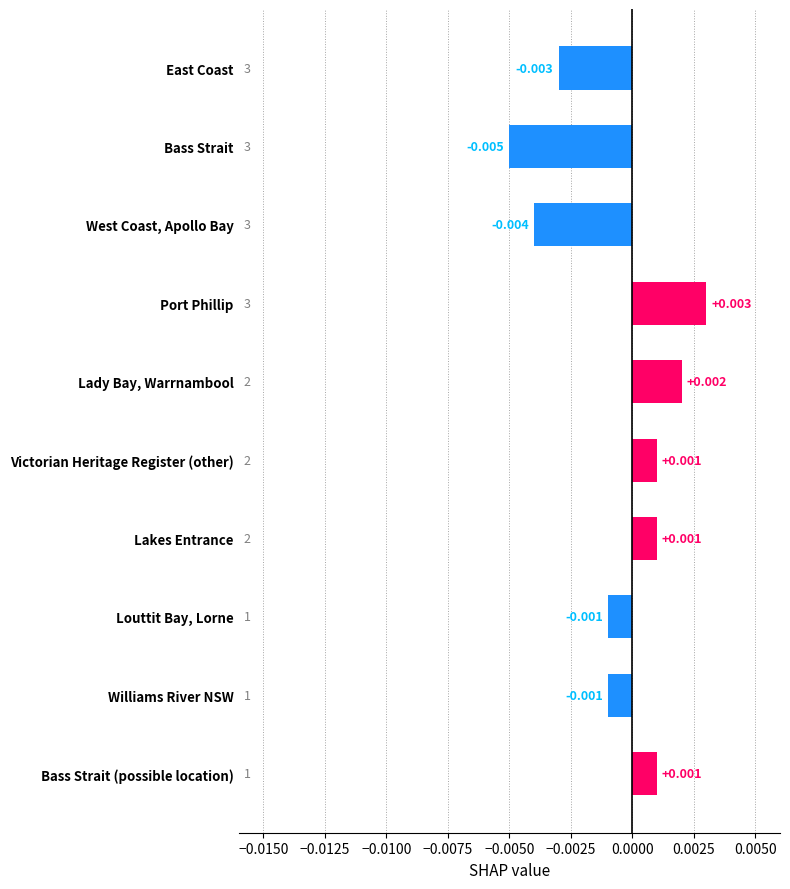

Which label corresponds to the largest value in the chart?

Port Phillip